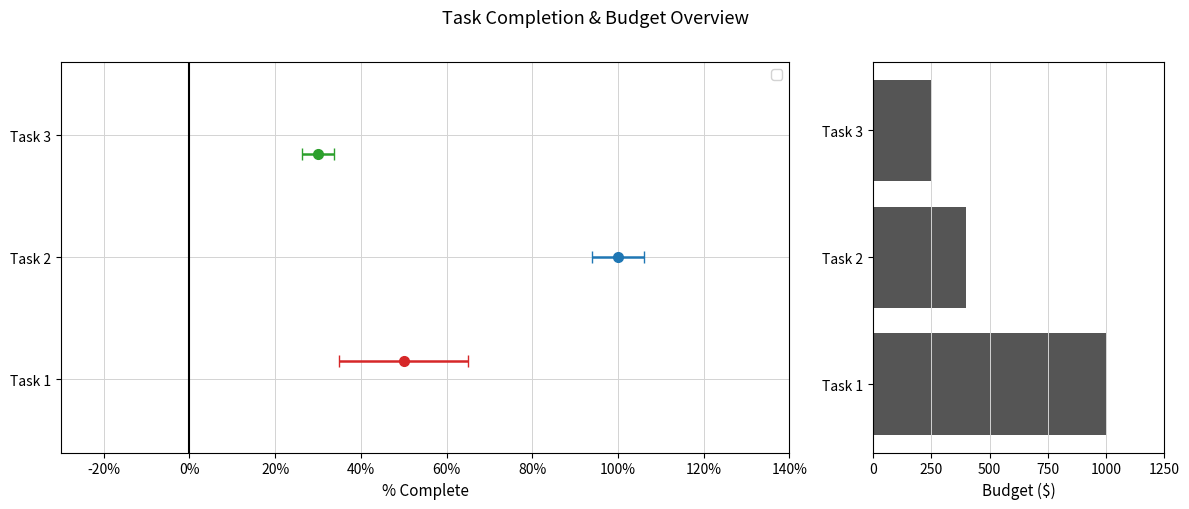

Reading bottom to top, list all the values displayed in this chart.

1000	400	250